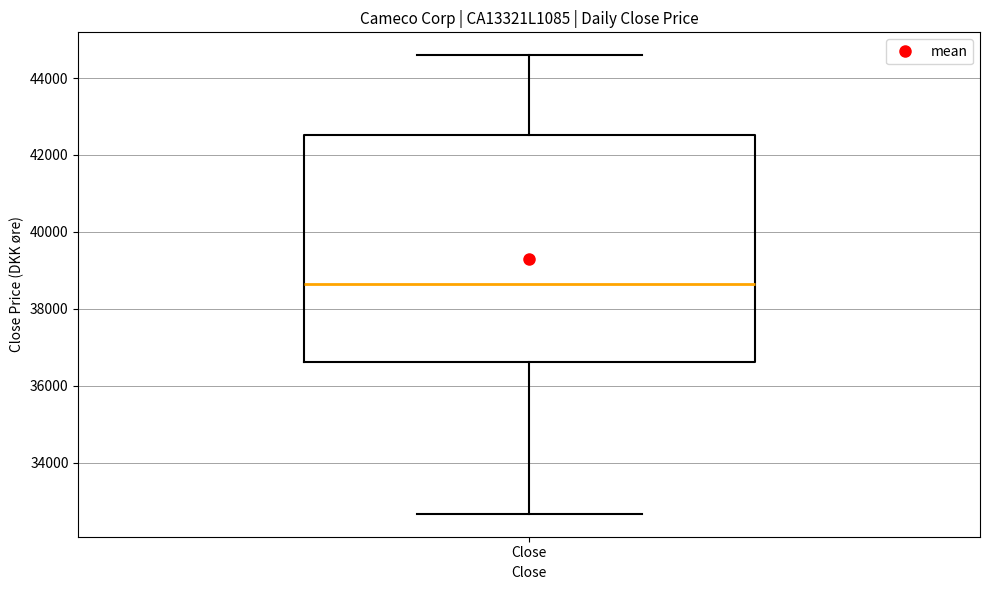

Transcribe this box plot: give where the median line is, the range the box spans, and where the two whiskers end, as read against the y-axis. The values are not printed on the chart, so give them approximately, as read against the axis.

median 38600, box 36600 to 42600, whiskers 32600 to 44600